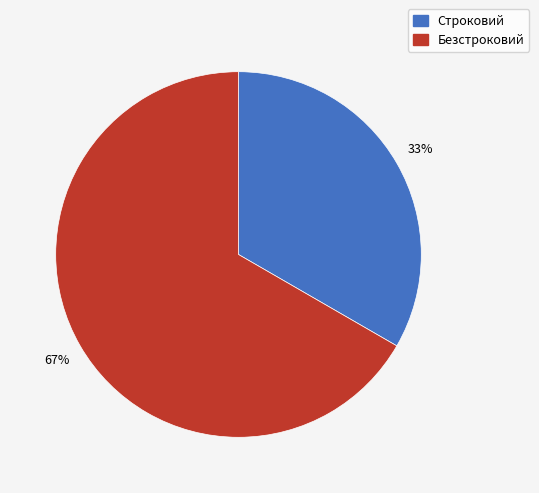

Approximately how many times larger is the value at Строковий compared to Безстроковий?

0.5